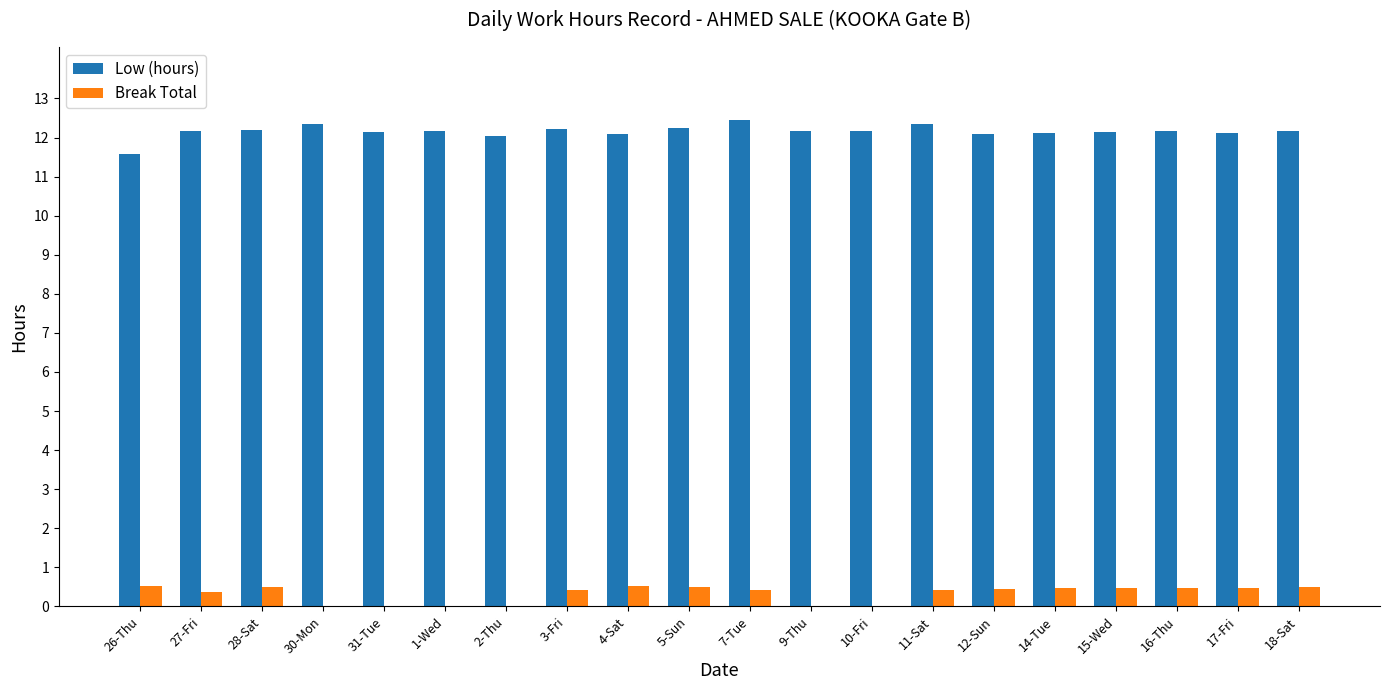

Is the value of Low (hours) at 27-Fri greater than the value of Break Total at 31-Tue?

Yes